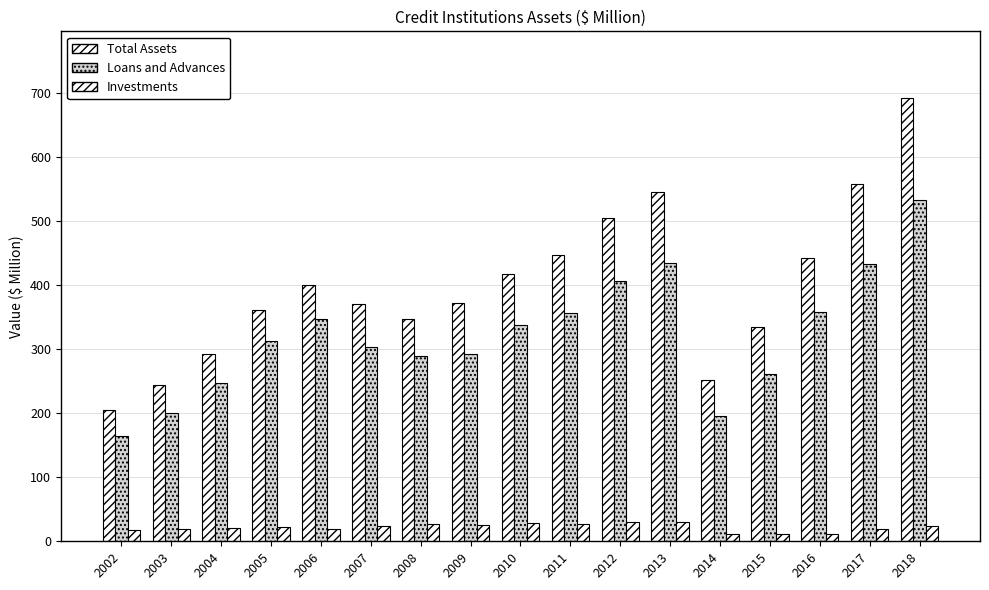

What is the difference between the Loans and Advances values at 2004 and 2016?

110.7